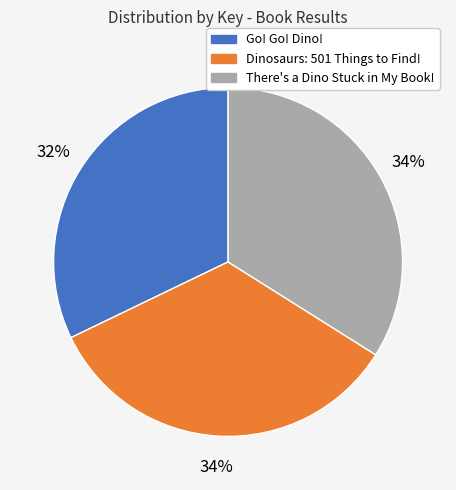

Approximately how many times larger is the value at There's a Dino Stuck in My Book! compared to Go! Go! Dino!?

1.1